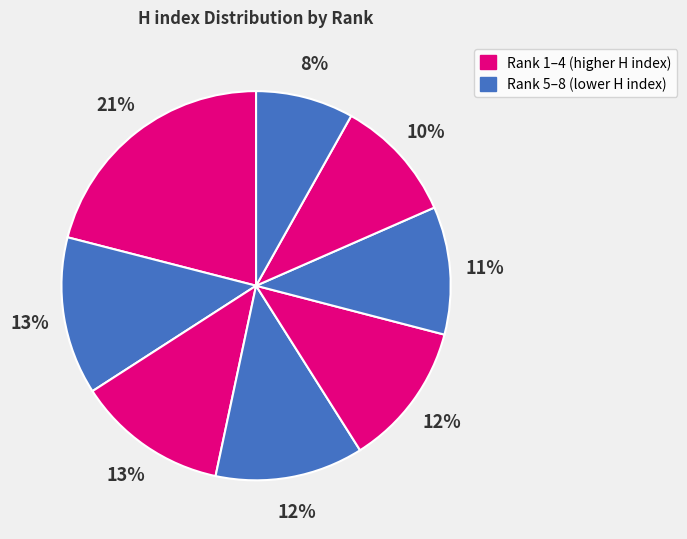

What is the smallest slice in the pie chart?

Rank 8